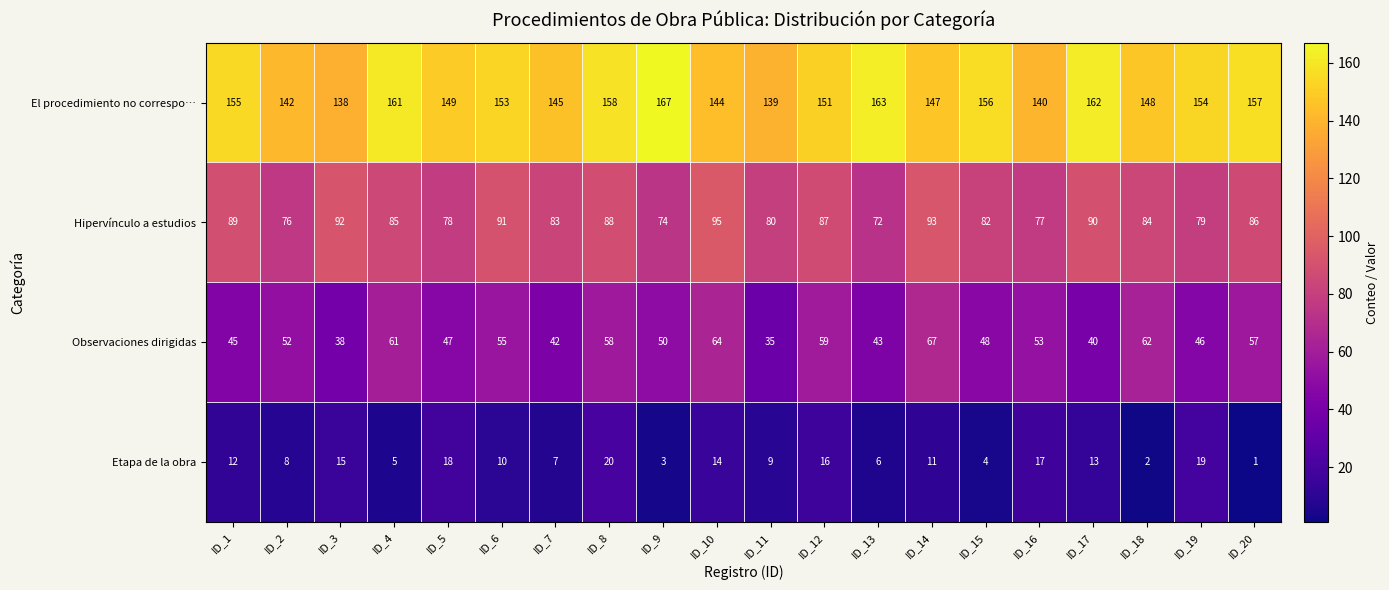

What value does the Observaciones dirigidas series have at ID_14?

67